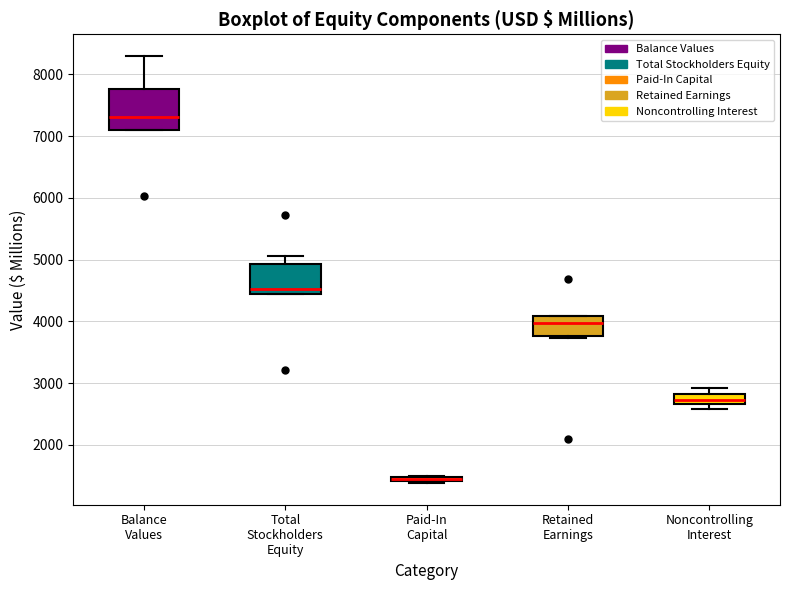

Where does the median line of the box for Retained Earnings sit on the y-axis? The values are not printed on the chart, so give them approximately, as read against the axis.

4000